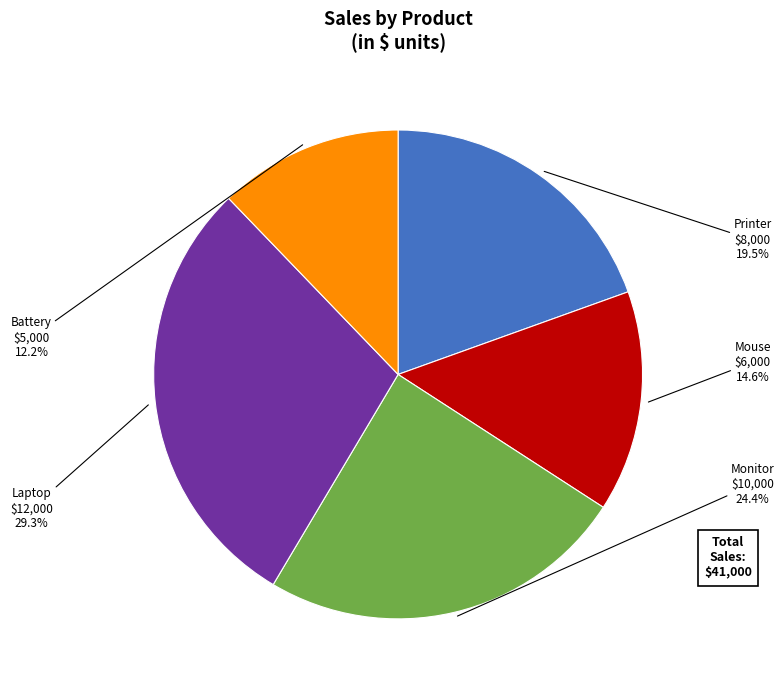

Which slice is the smallest?

Battery